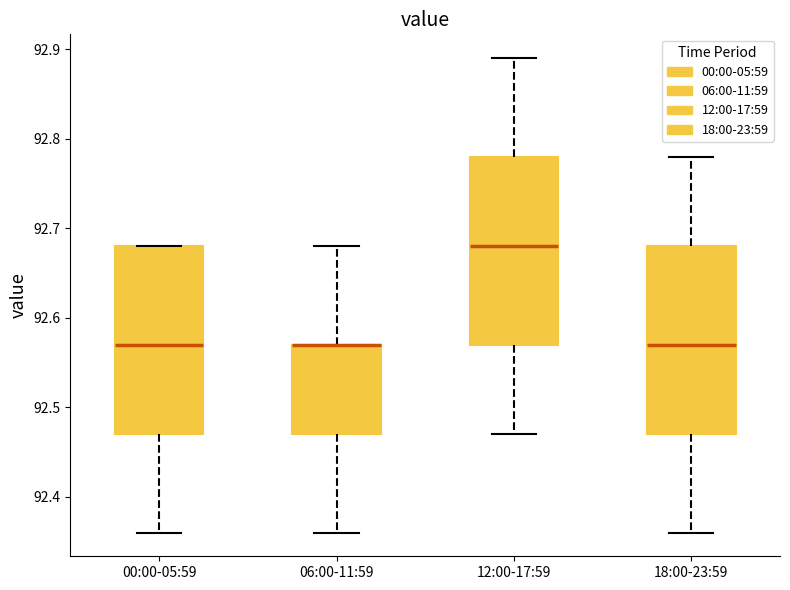

Where does the upper whisker of the box for 06:00-11:59 end on the y-axis? The values are not printed on the chart, so give them approximately, as read against the axis.

92.68